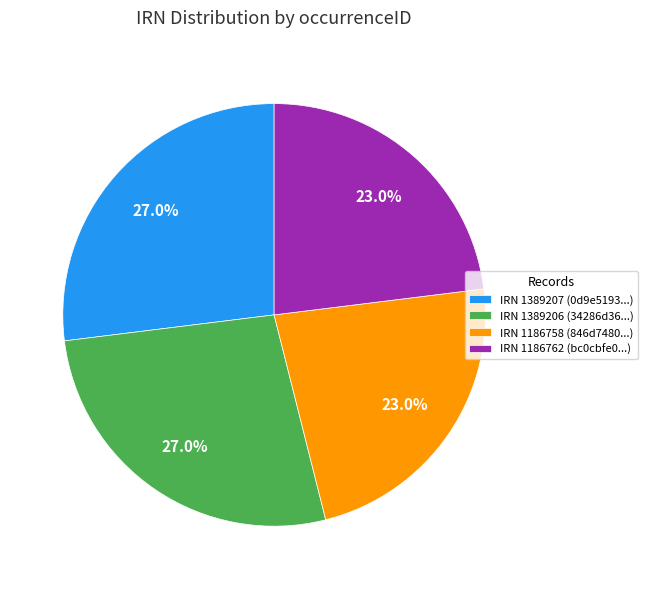

Between IRN 1186758 (846d7480...) and IRN 1389206 (34286d36...), which is larger?

IRN 1389206 (34286d36...)